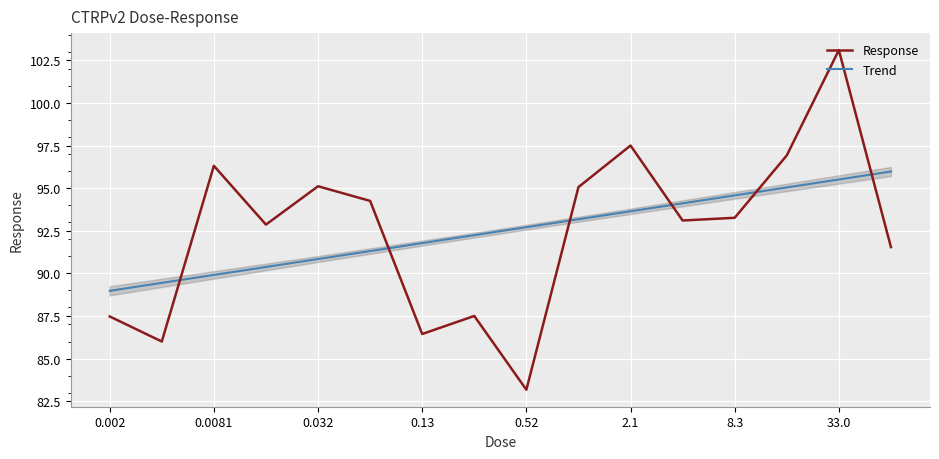

How many categories are shown in the chart?

16